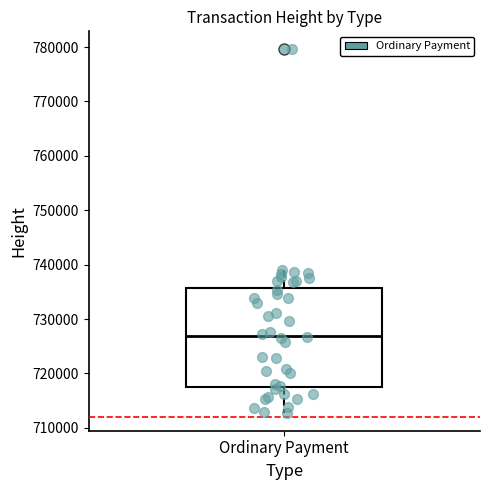

Where does the median line of the box for Ordinary Payment sit on the y-axis? The values are not printed on the chart, so give them approximately, as read against the axis.

727000